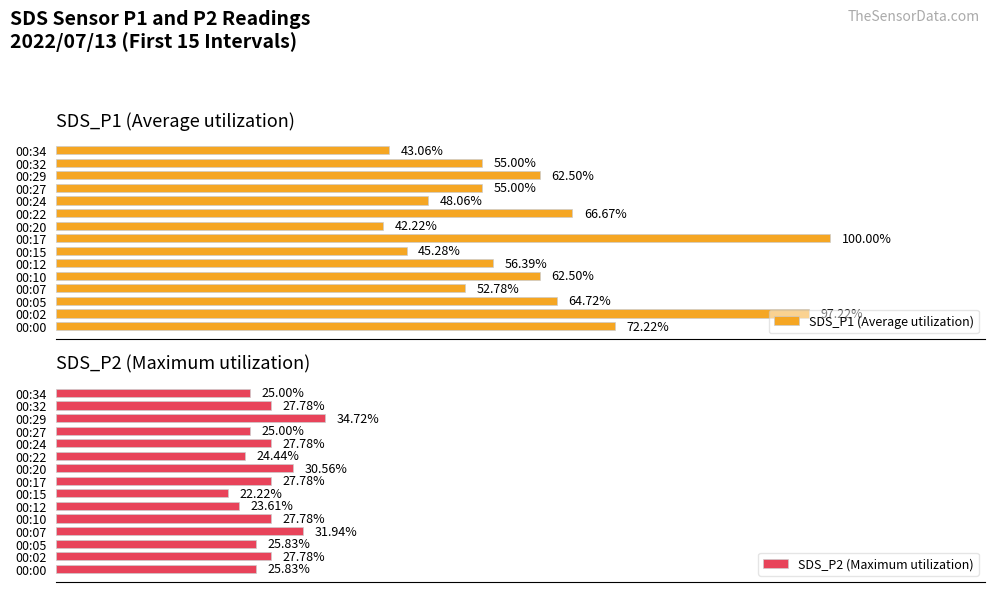

Reading right to left, list all the values displayed in this chart.

SDS_P1 (Average utilization): 43.1	55.0	62.5	55.0	48.1	66.7	42.2	100.0	45.3	56.4	62.5	52.8	64.7	97.2	72.2
SDS_P2 (Maximum utilization): 25.0	27.8	34.7	25.0	27.8	24.4	30.6	27.8	22.2	23.6	27.8	31.9	25.8	27.8	25.8